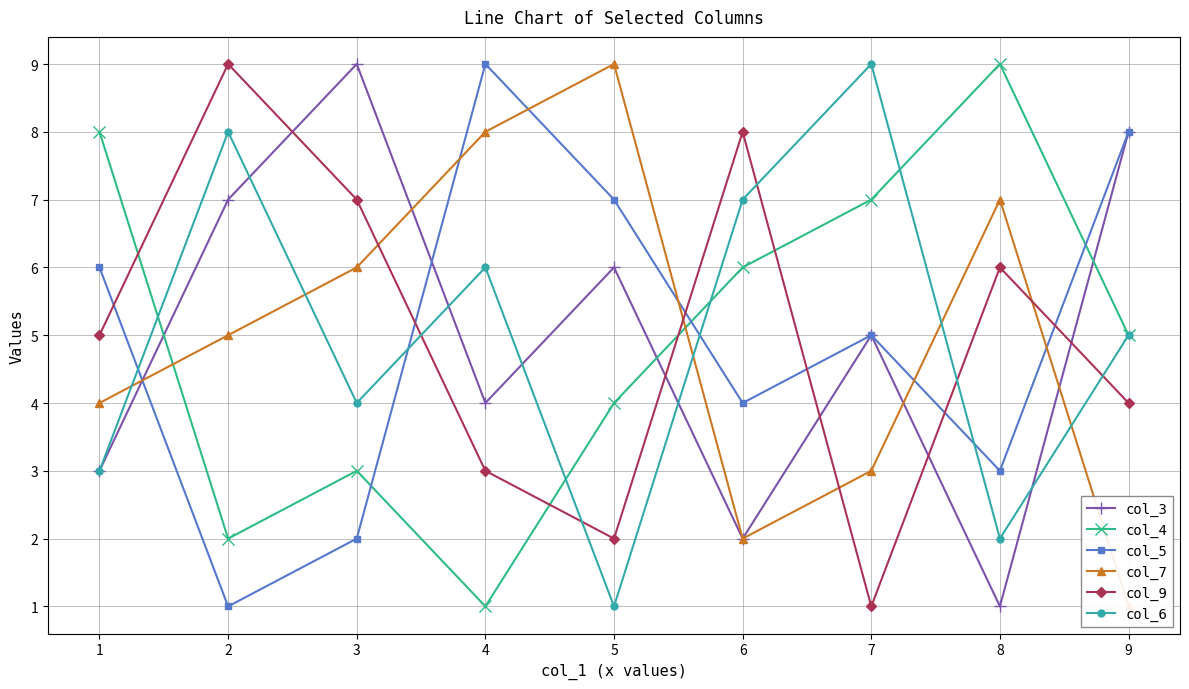

Rank the categories by col_9 value from lowest to highest.

7, 5, 4, 9, 1, 8, 3, 6, 2